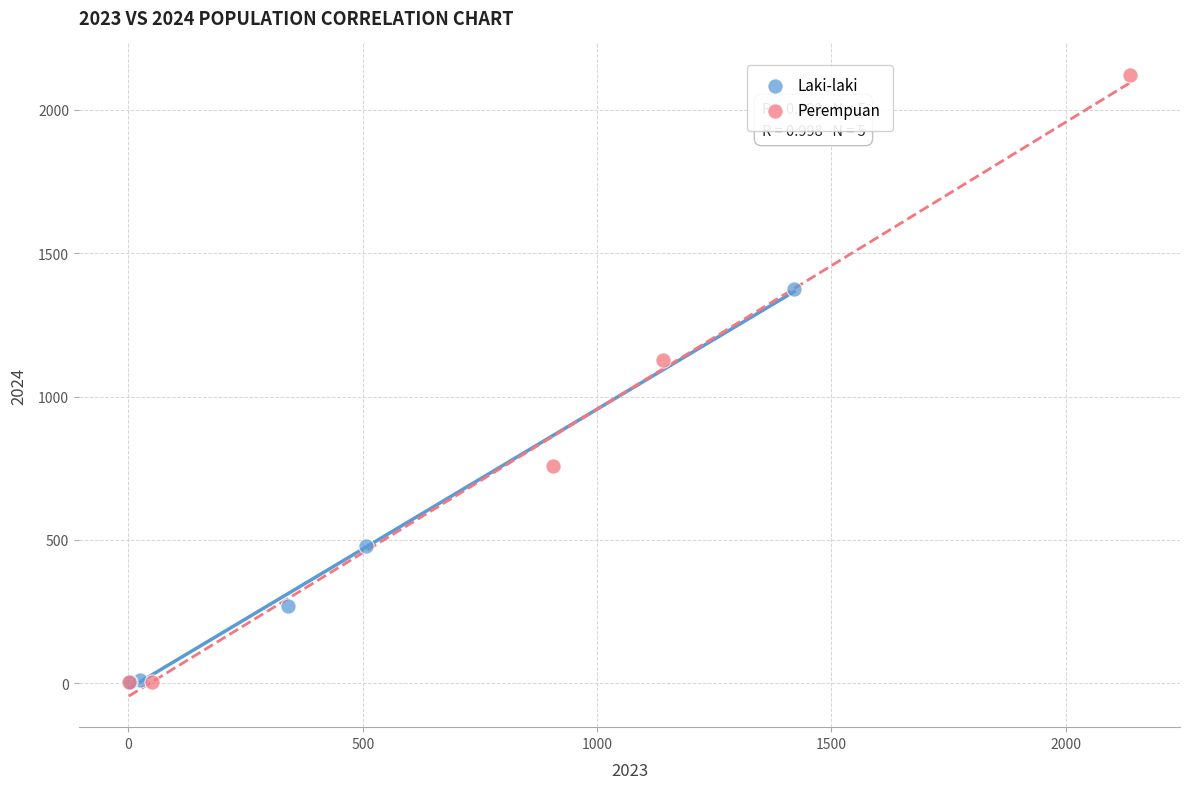

Which series has the widest spread of Y values?

Perempuan